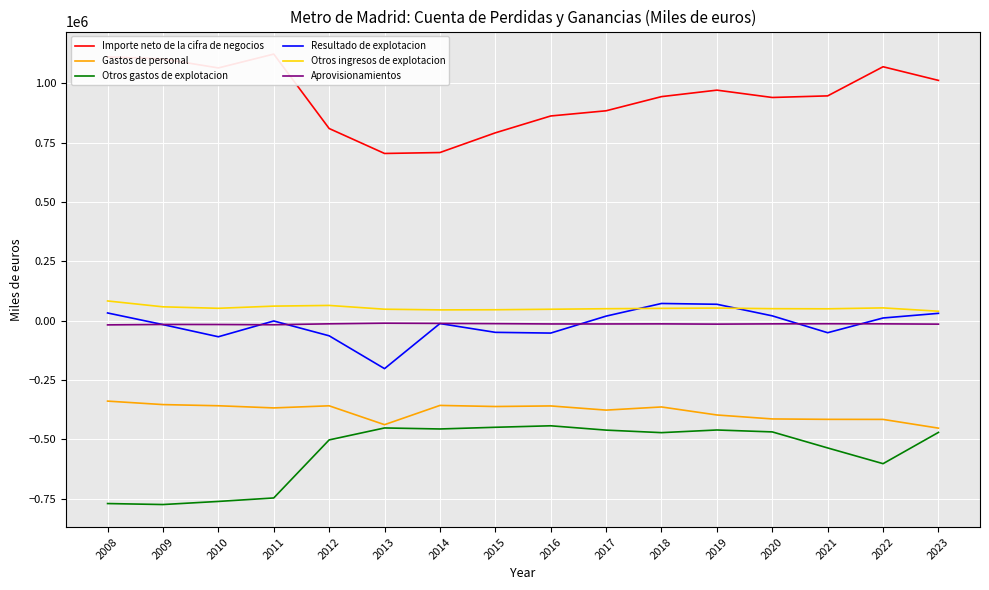

True or false: Gastos de personal has a value of -98436 at 2011.

False